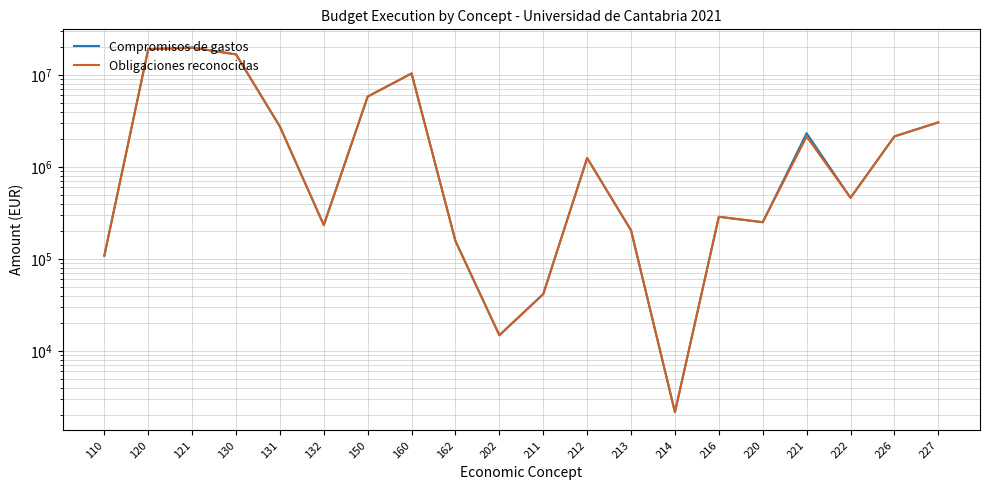

Reading left to right, transcribe all the data shown in this chart.

Compromisos de gastos: 110=108743.4	120=19033531.2	121=19834213.5	130=16710402.4	131=2749558.7	132=233613.8	150=5821059.8	160=10376490.2	162=156557.1	202=14843.0	211=41572.7	212=1250372.5	213=204680.8	214=2166.6	216=287543.4	220=251055.9	221=2326070.0	222=462538.5	226=2147078.2	227=3050946.2
Obligaciones reconocidas: 110=108743.4	120=19033531.2	121=19834213.5	130=16710402.4	131=2749558.7	132=233613.8	150=5821059.8	160=10376490.2	162=156557.1	202=14843.0	211=41572.7	212=1250372.5	213=204680.8	214=2166.6	216=287543.4	220=251055.9	221=2133551.6	222=462538.5	226=2147078.2	227=3050946.2